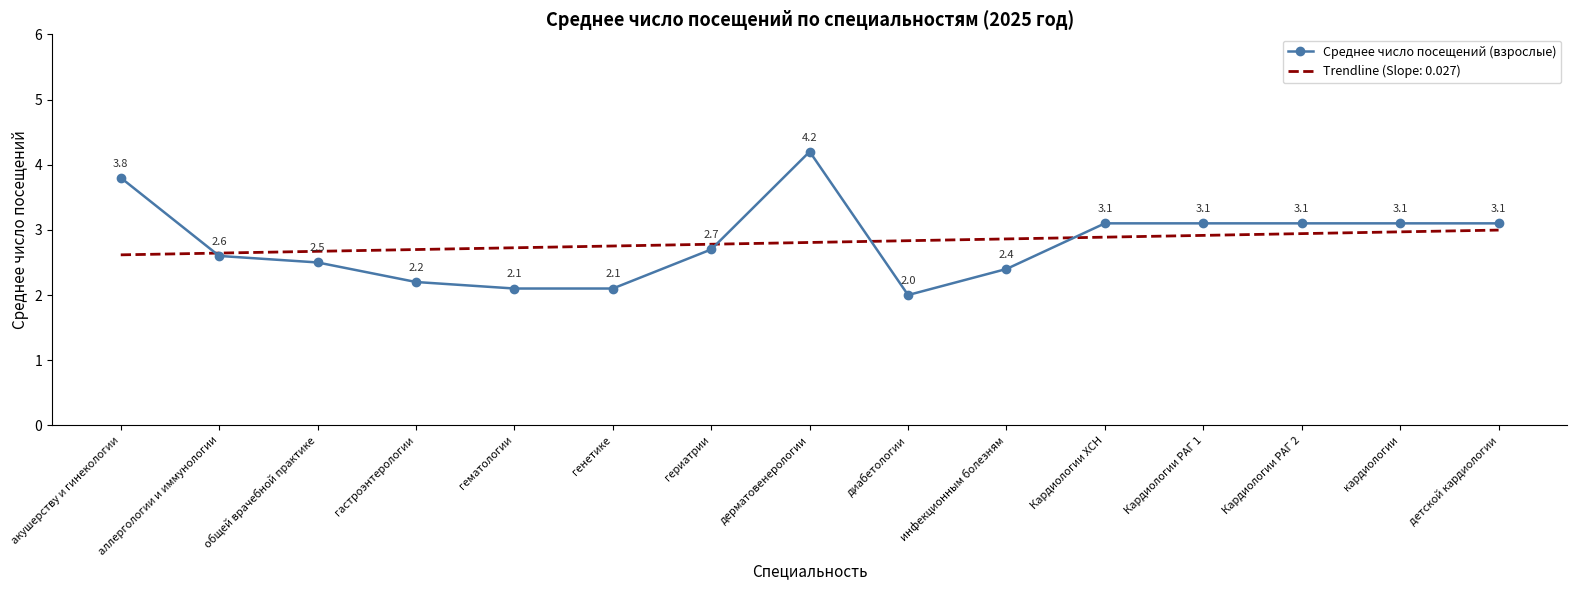

Between общей врачебной практике and диабетологии, which series saw the biggest shift?

Среднее число посещений (взрослые)